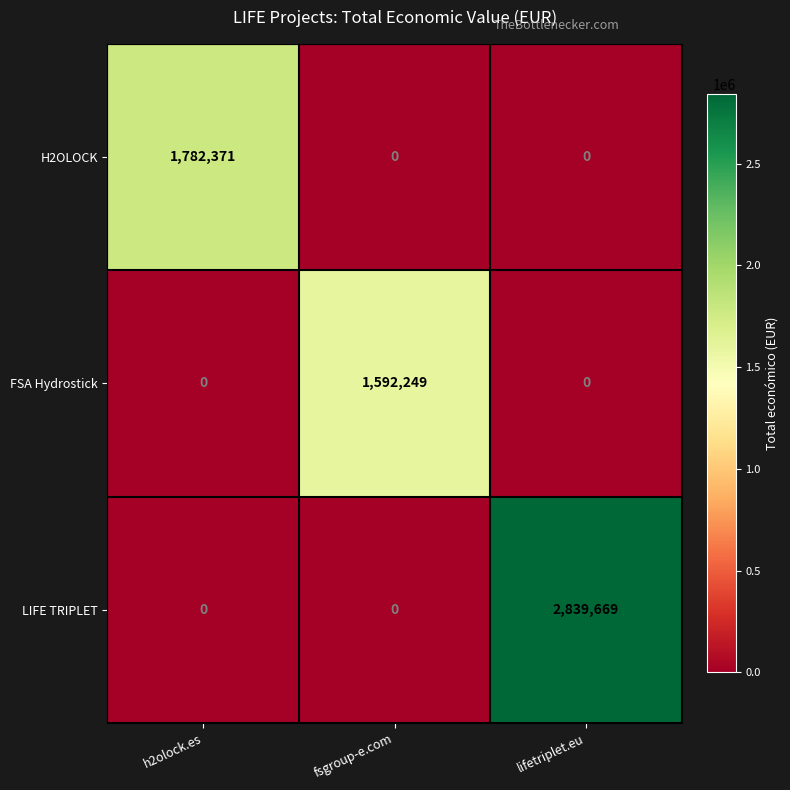

Reading left to right, list all the values displayed in this chart.

H2OLOCK: 1782371	0	0
FSA Hydrostick: 0	1592249	0
LIFE TRIPLET: 0	0	2839669